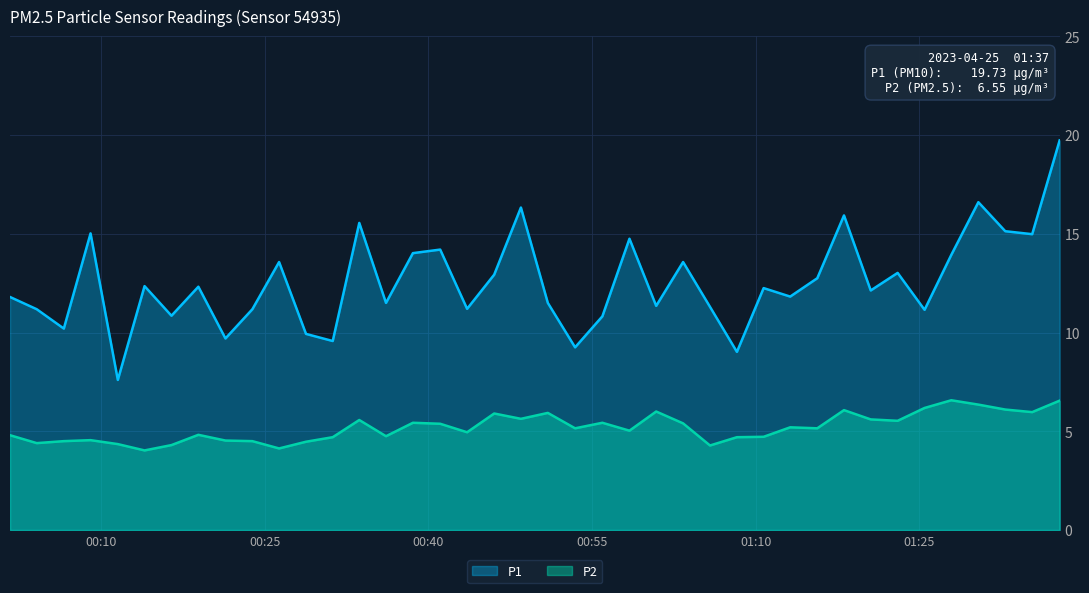

Count the number of categories in the chart.

40